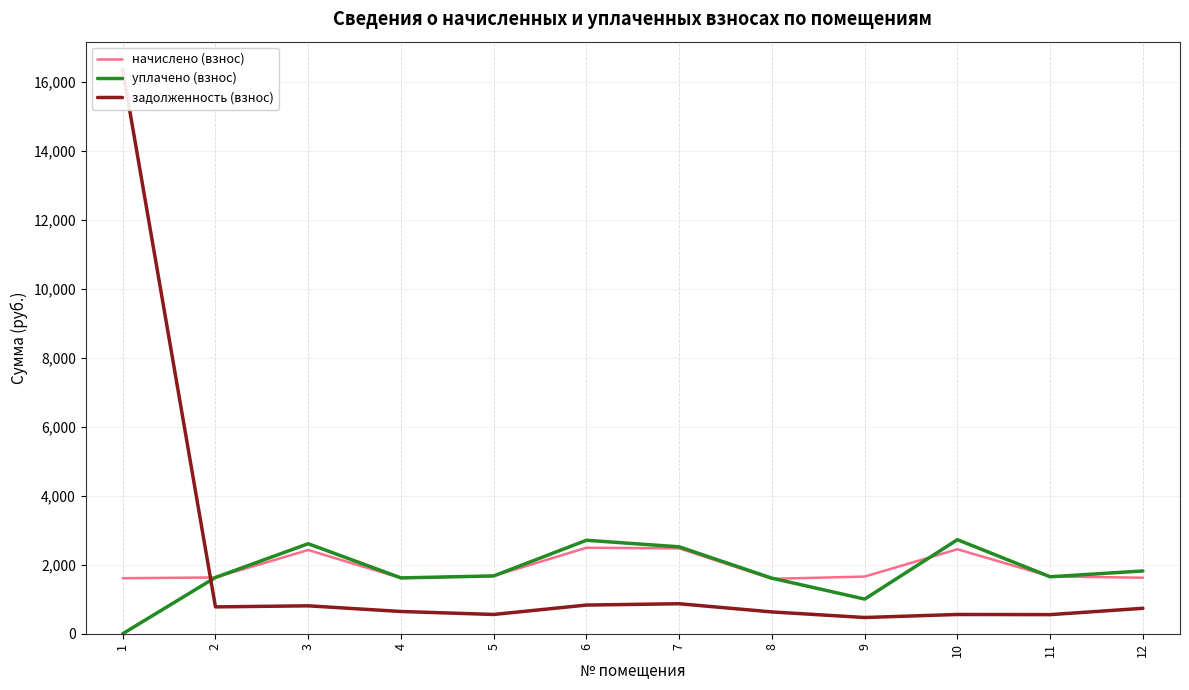

List the series in order of their peak value, highest first.

задолженность (взнос), уплачено (взнос), начислено (взнос)